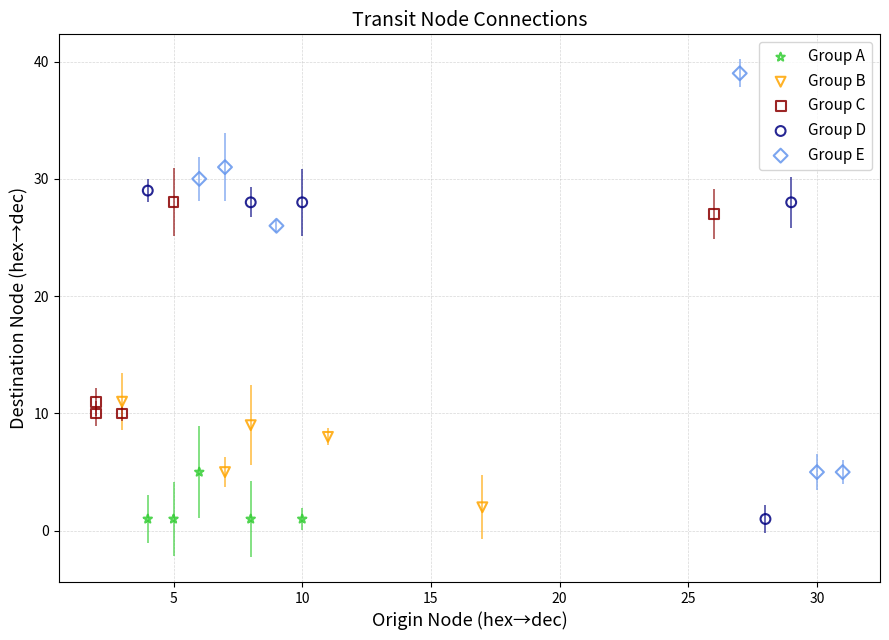

Which series contains the highest Y value?

Group E